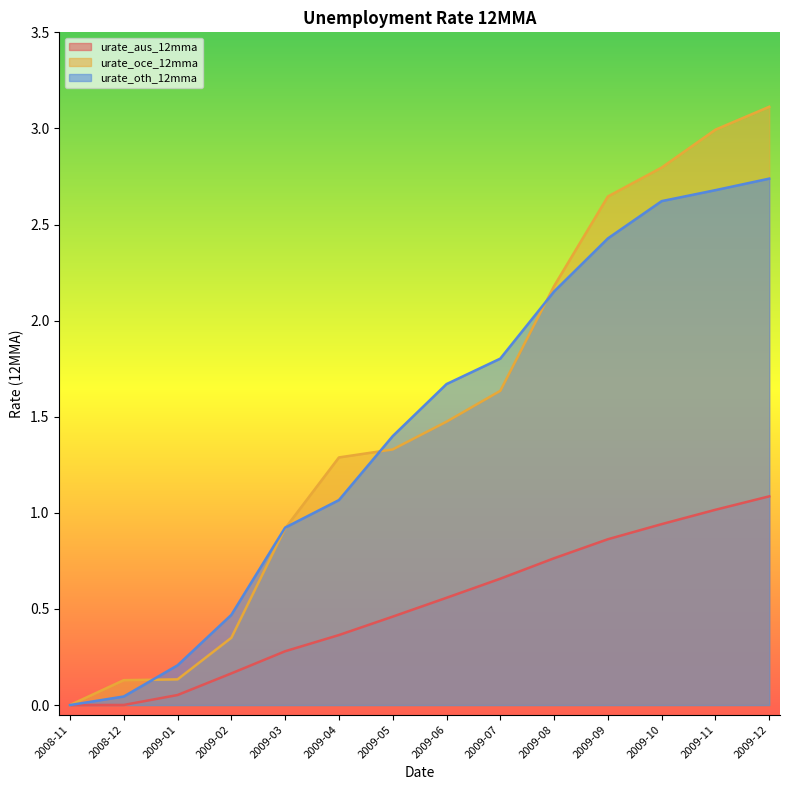

Is it true that urate_oth_12mma equals 1.7 at 2009-06?

True